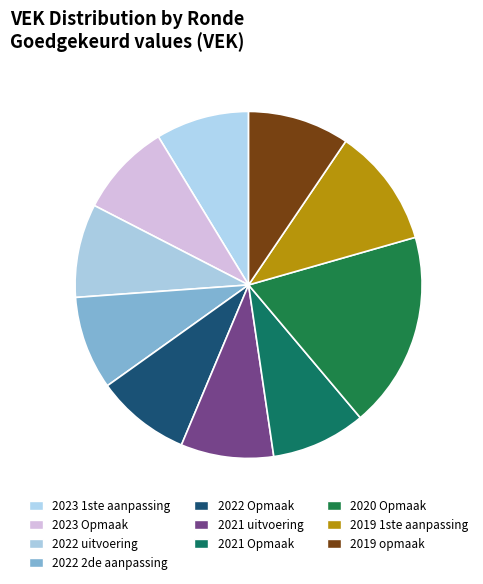

To the nearest percent, what is the difference between the largest and smallest slice percentages?

10%